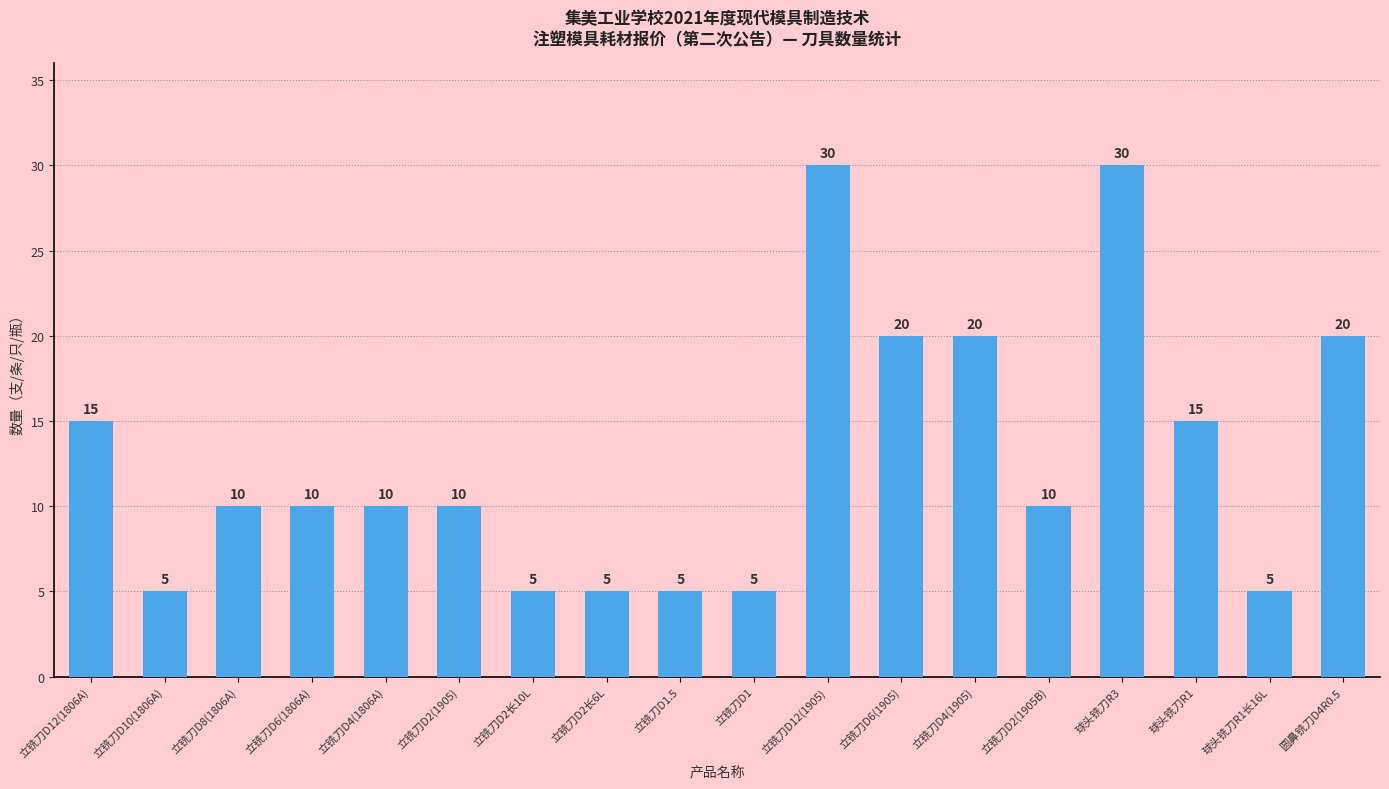

What is the ratio of the value at 立铣刀D4(1806A) to the value at 立铣刀D2(1905B)?

1.0